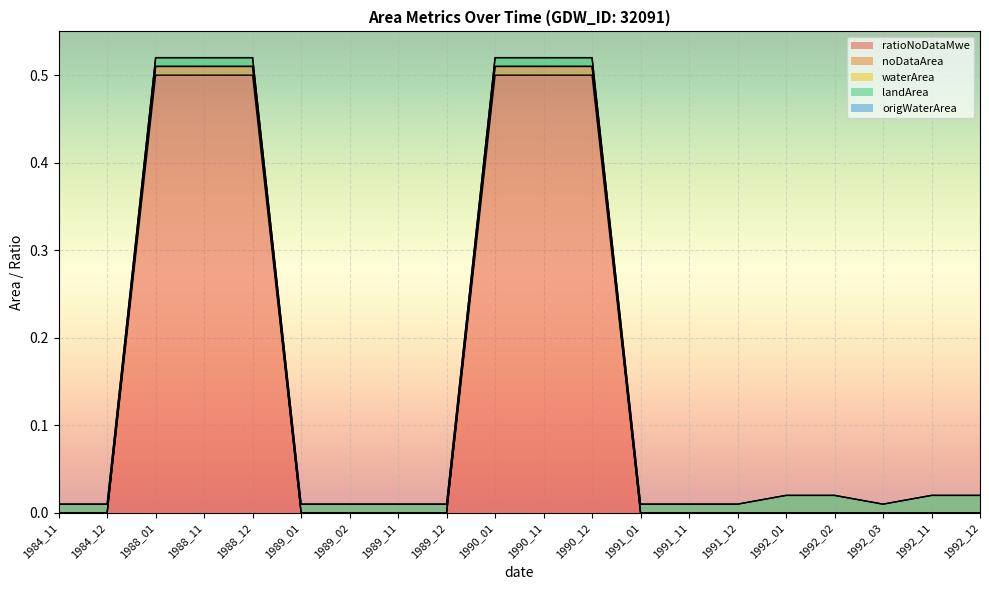

At 1989_01, list the series in order from smallest to largest.

ratioNoDataMwe, noDataArea, waterArea, origWaterArea, landArea